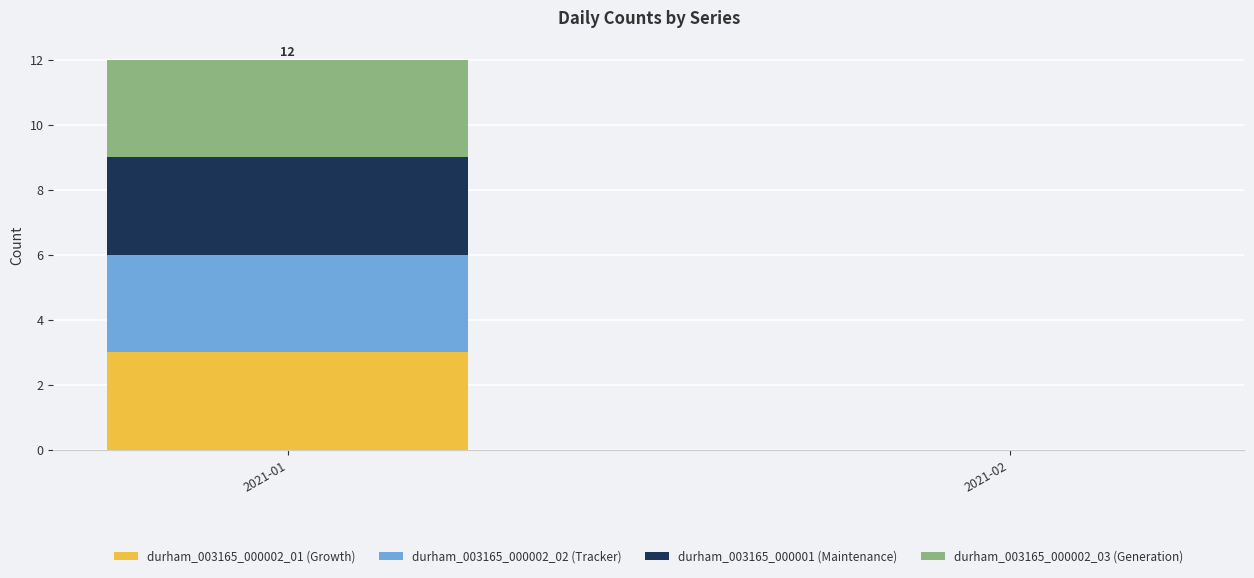

What are all the series names shown in the legend?

durham_003165_000002_01 (Growth), durham_003165_000002_02 (Tracker), durham_003165_000001 (Maintenance), durham_003165_000002_03 (Generation)